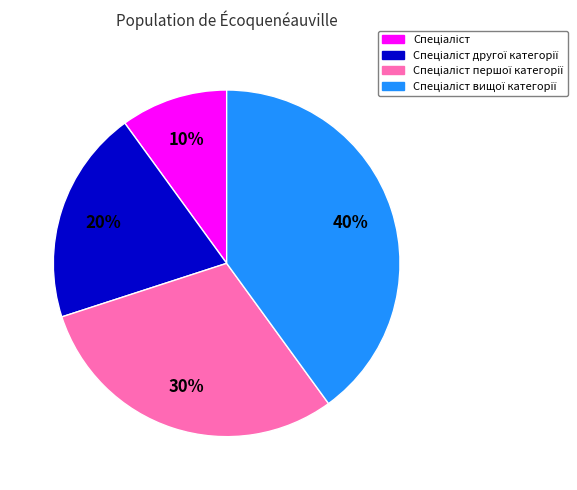

How many slices are in this pie chart?

4